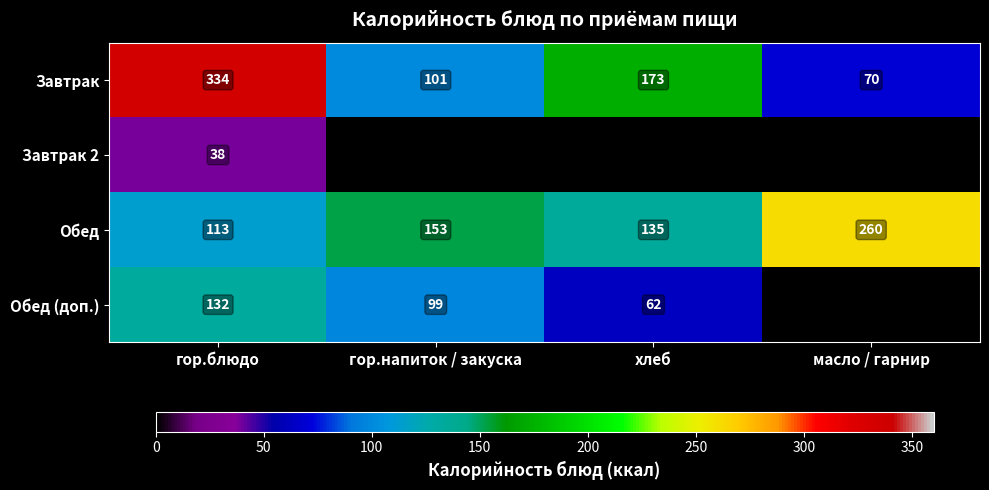

What is the sum of all Завтрак values?

678